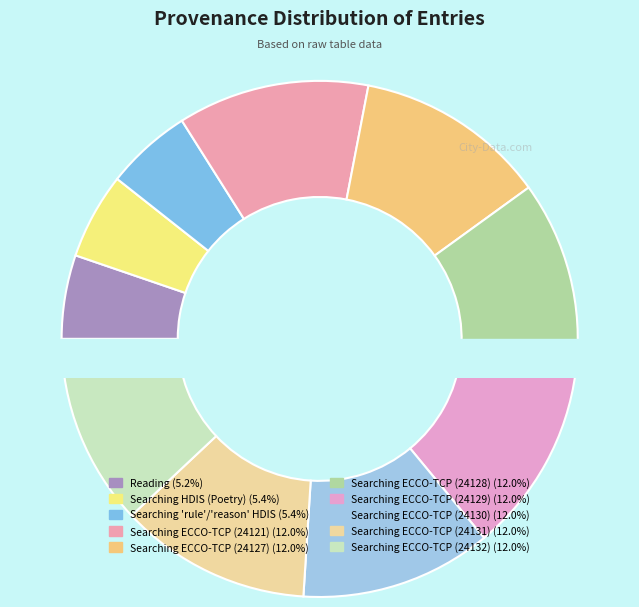

How many segments does this pie chart have?

10